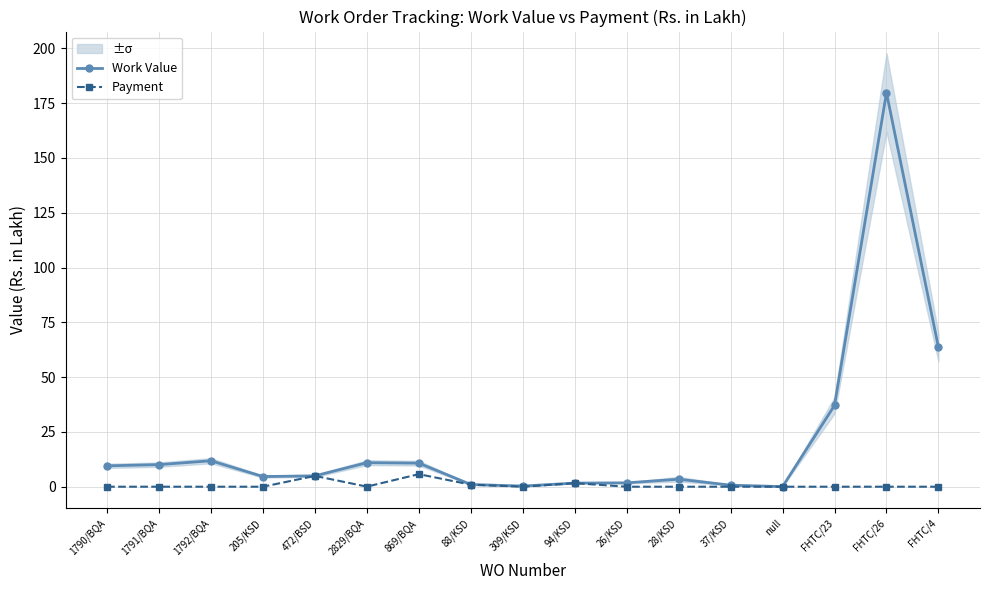

Which series changed the most between 1791/BQA and 94/KSD?

Work Value